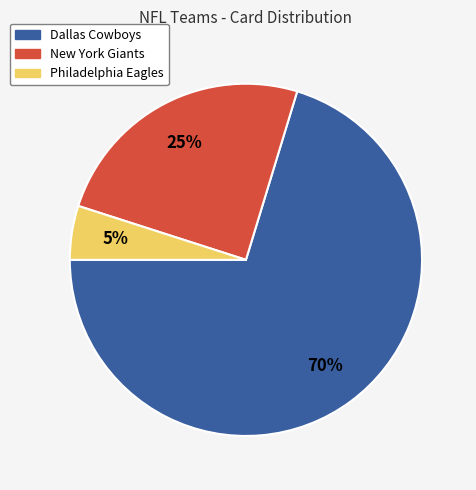

Is it true that New York Giants is 39% of the pie?

False